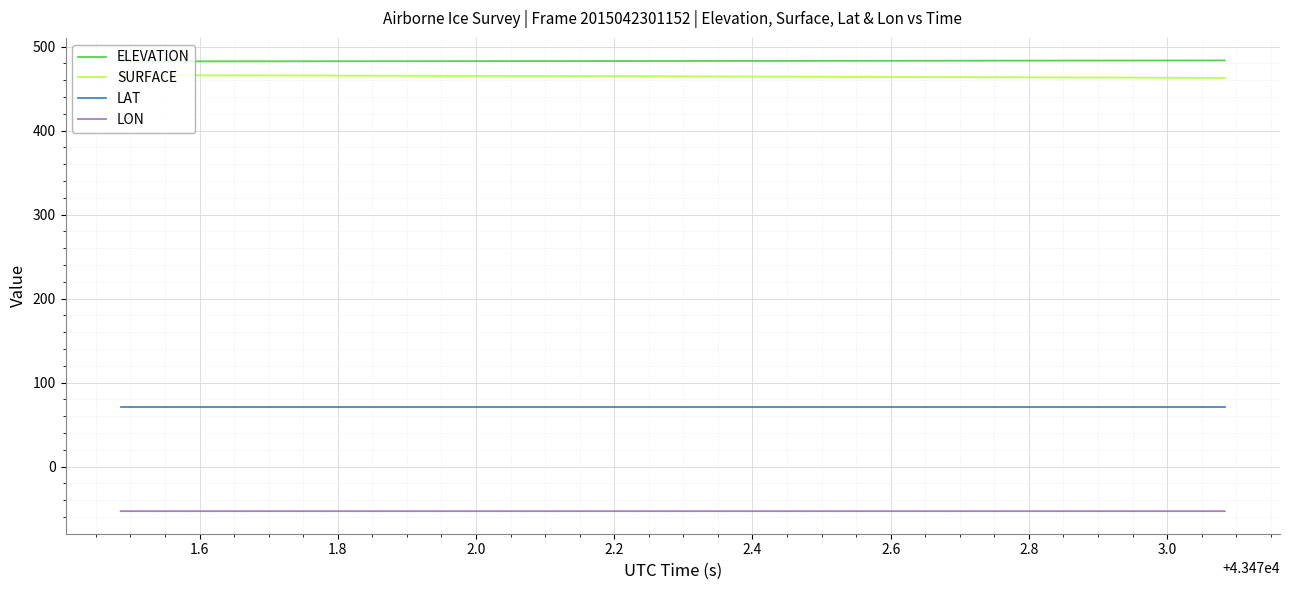

What is the lowest value of the ELEVATION series?

482.3